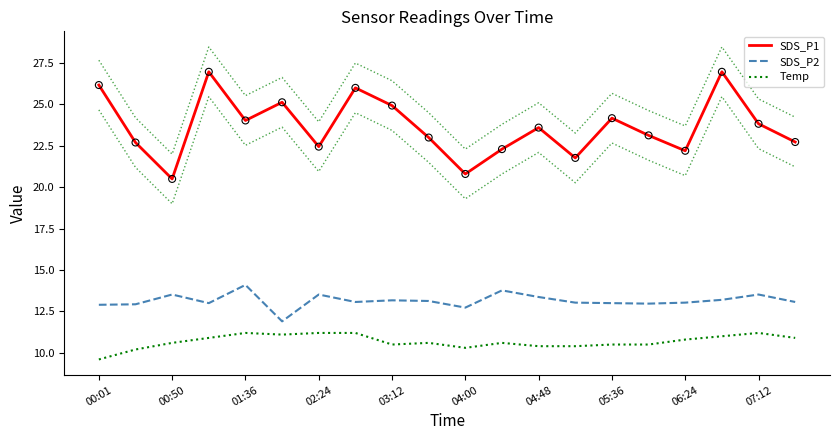

Which series has the widest spread of Y values?

SDS_P1